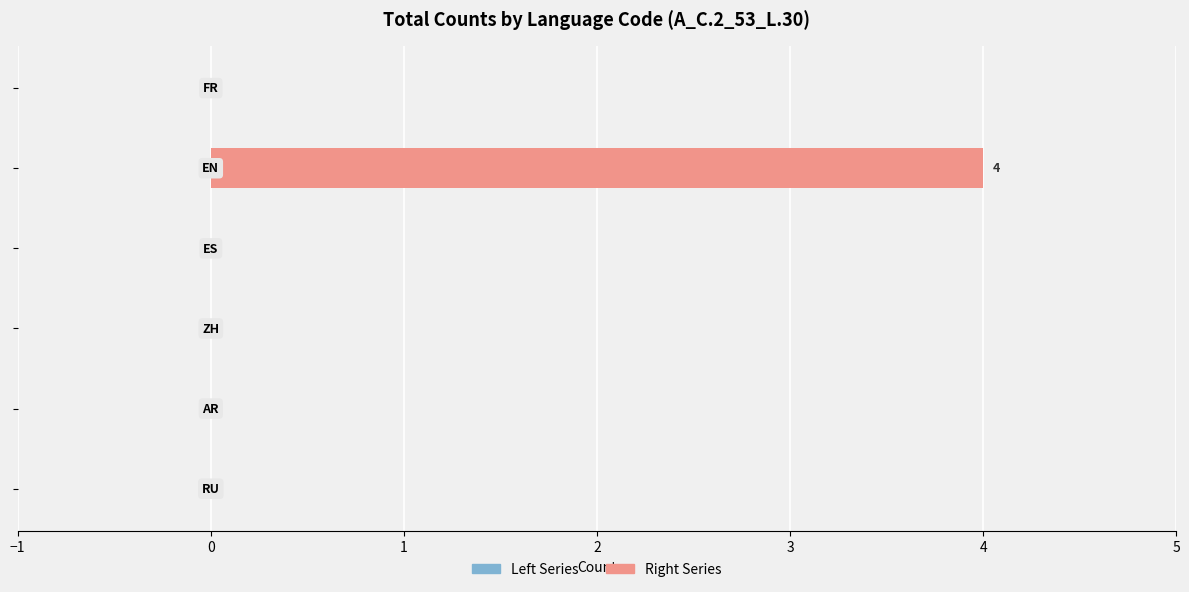

What is the greatest value displayed?

4